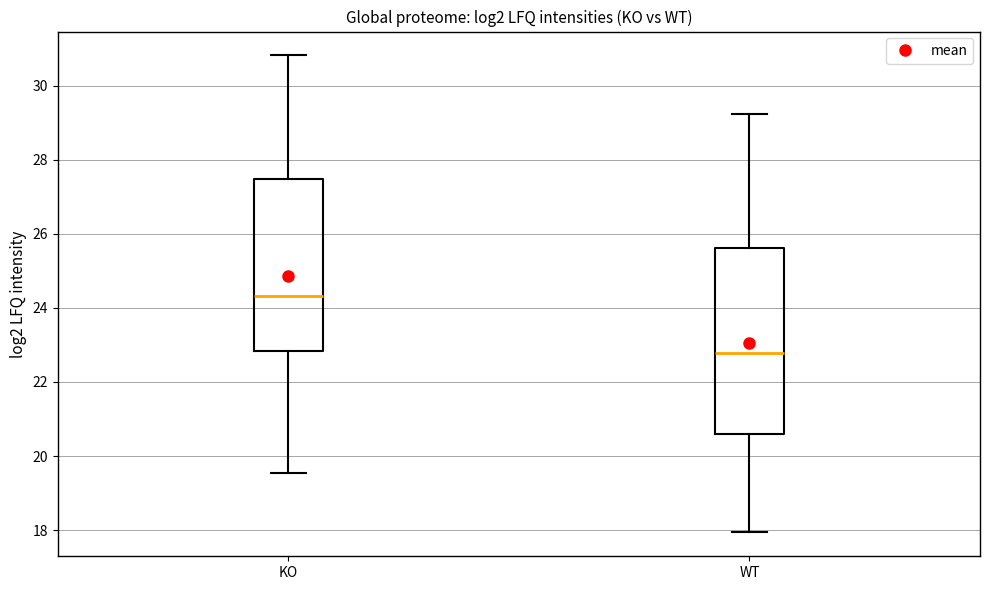

Reading left to right, read every box against the y-axis: the position of its median line, the range the box covers, and the ends of its whiskers. The values are not printed on the chart, so give them approximately, as read against the axis.

KO: median 24.4, box 22.8 to 27.4, whiskers 19.6 to 30.8
WT: median 22.8, box 20.6 to 25.6, whiskers 18.0 to 29.2